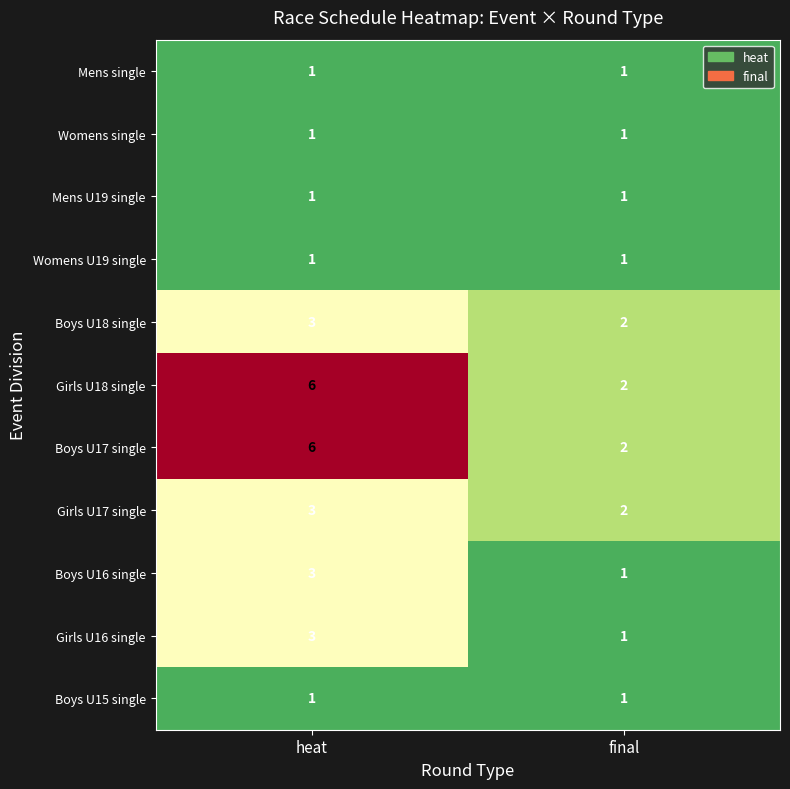

Rank the categories by Girls U18 single value from highest to lowest.

heat, final